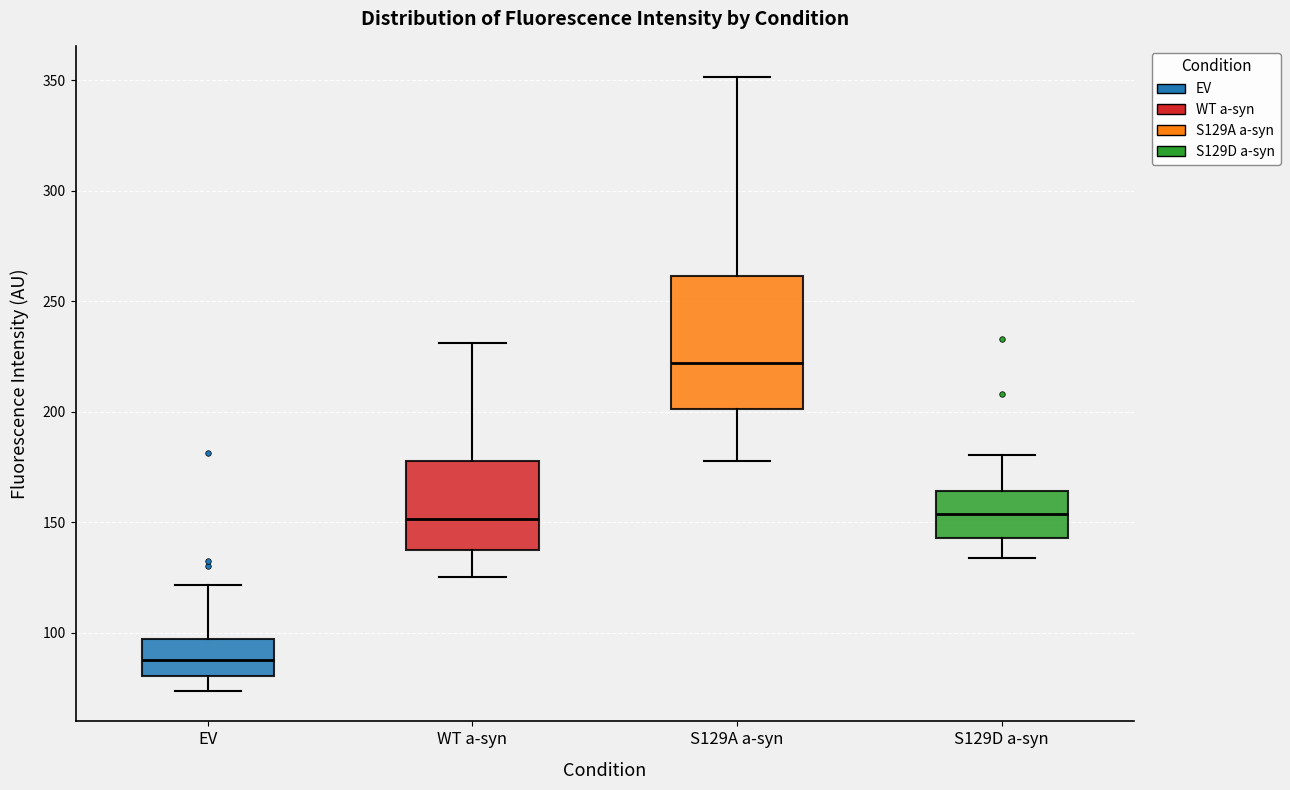

Which box is the tallest, from its lower edge to its upper edge?

S129A a-syn